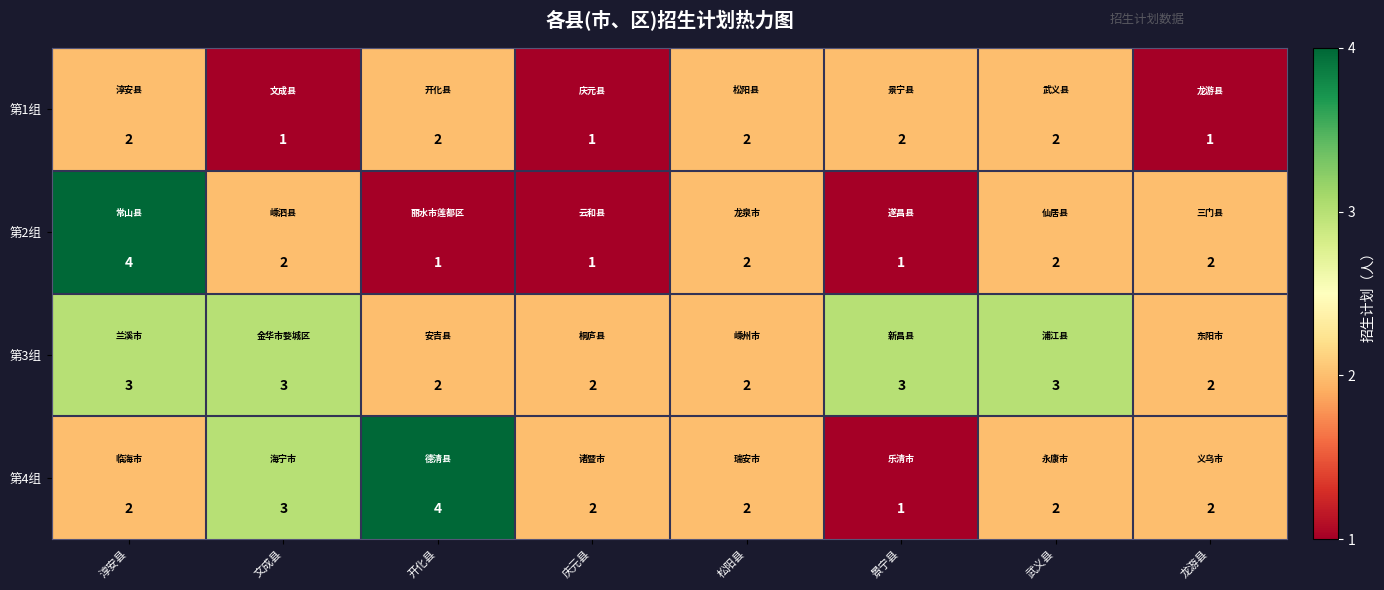

Rank the series by their average value, from lowest to highest.

第1组, 第2组, 第4组, 第3组